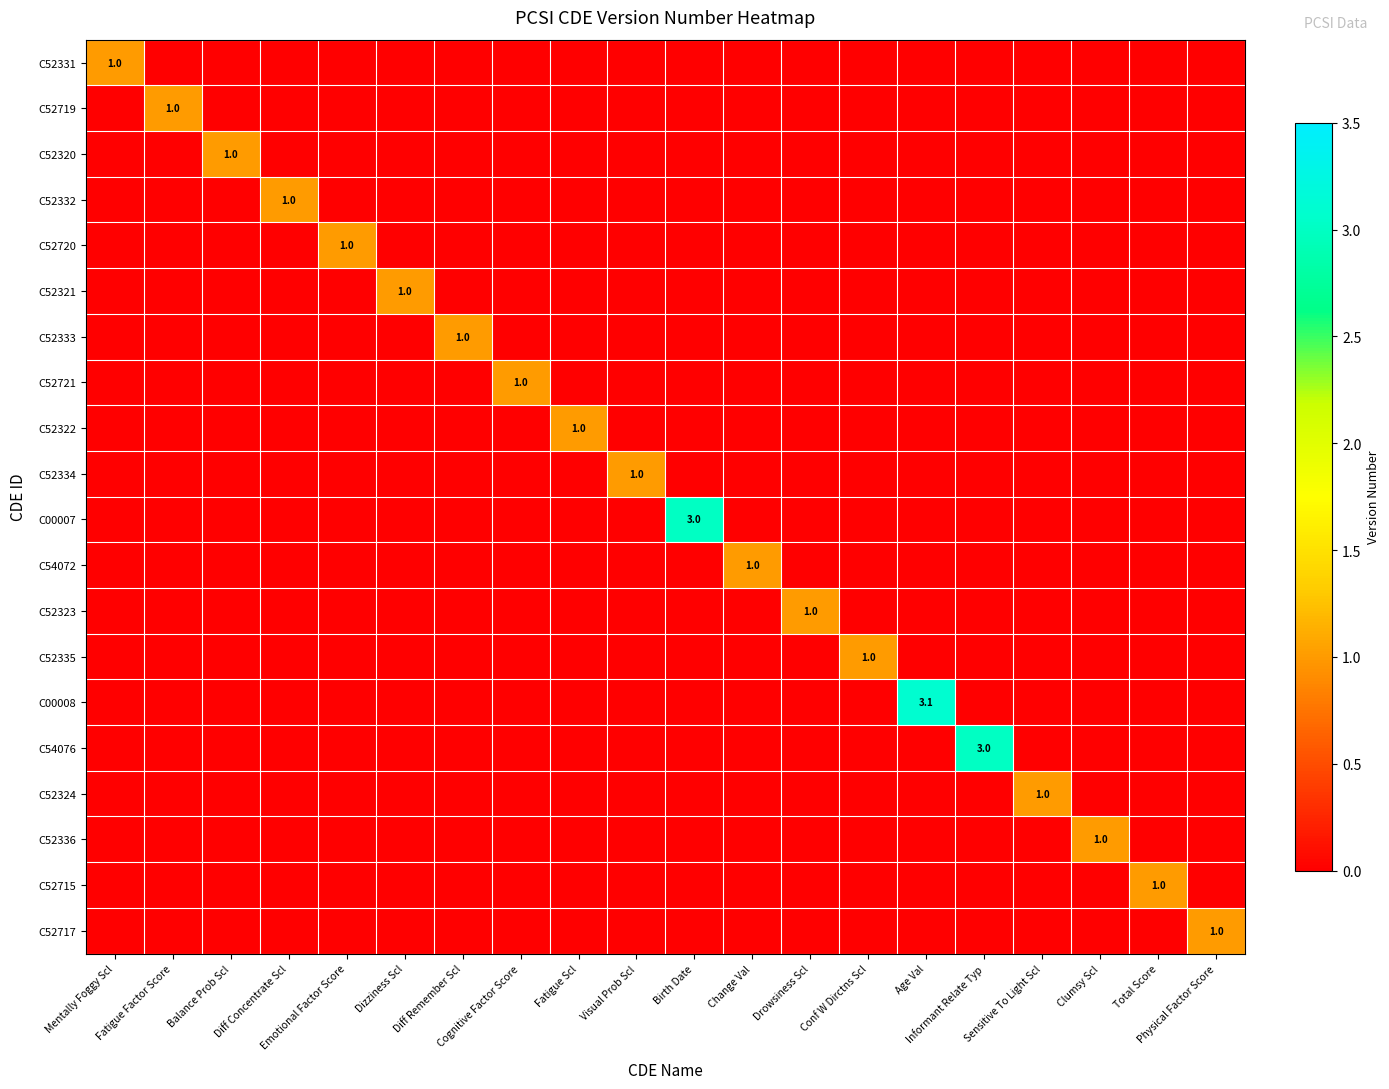

The C52321 series shows 0.0 at Informant Relate Typ. True or false?

True